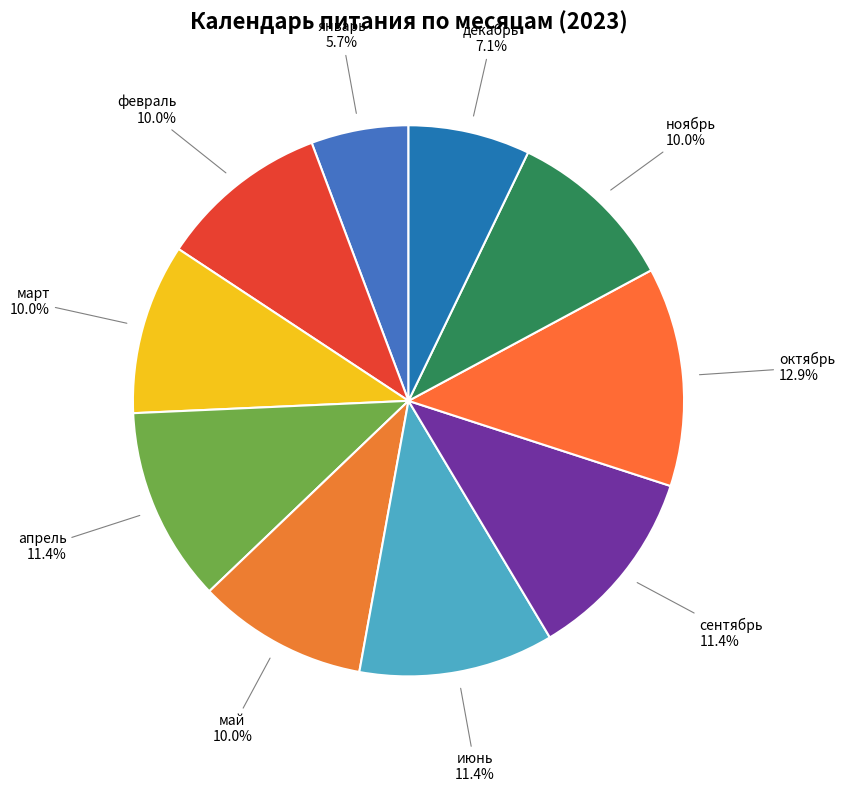

Which category has the smallest portion of the pie?

январь